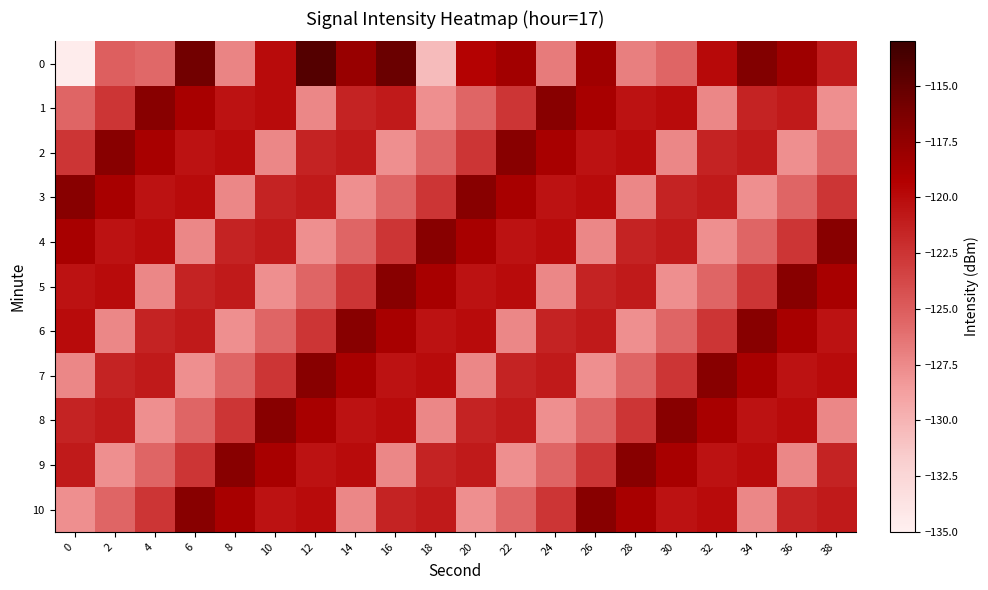

What is the total value across all series at 8?

-1349.0